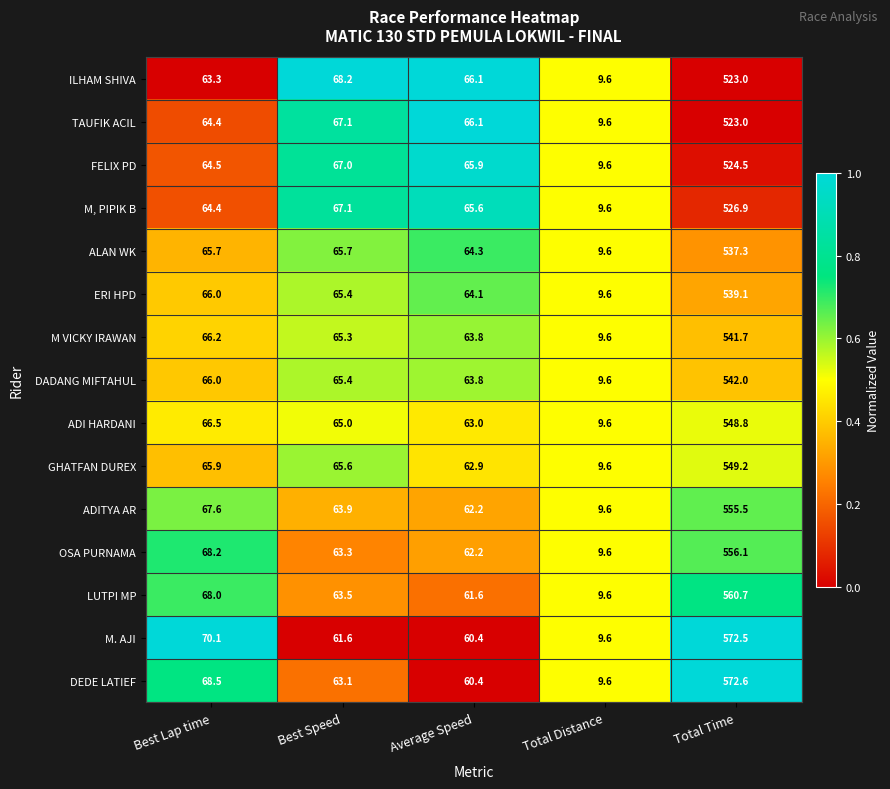

The value of FELIX PD at Total Distance is 5.5. True or false?

False